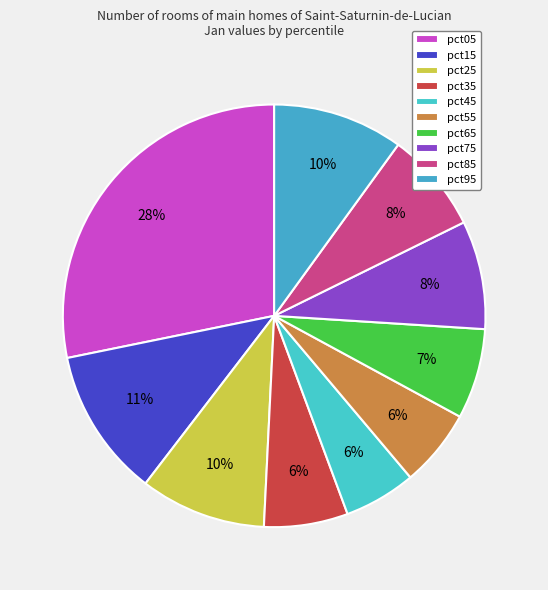

Is the sum of pct75 and pct95 greater than half?

No